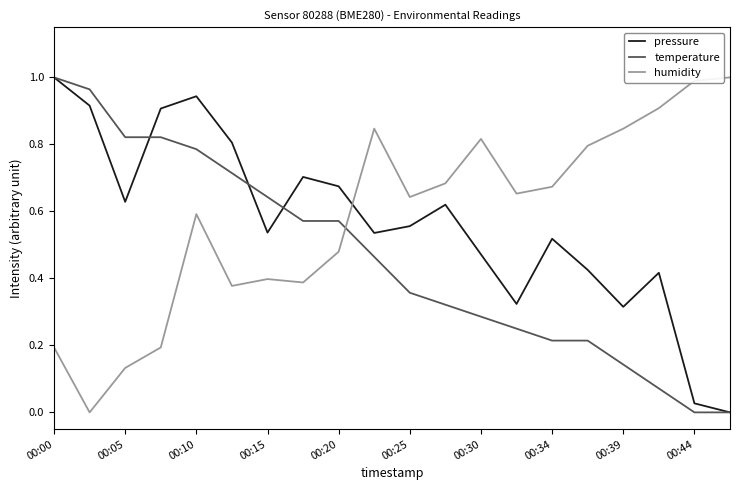

True or false: humidity and pressure intersect in this chart.

True